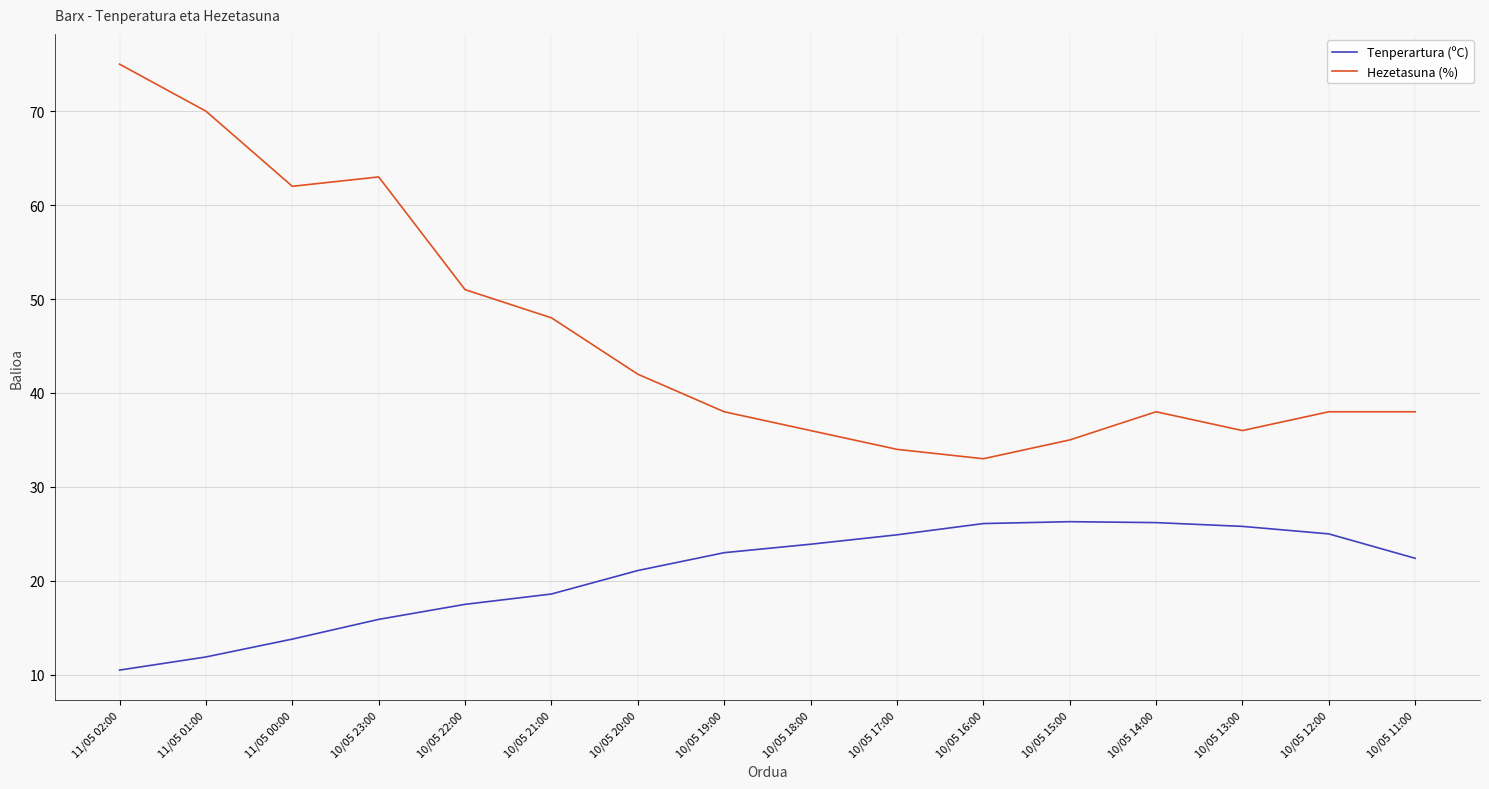

Is it true that Tenperartura (ºC) equals 43.6 at 10/05 14:00?

False